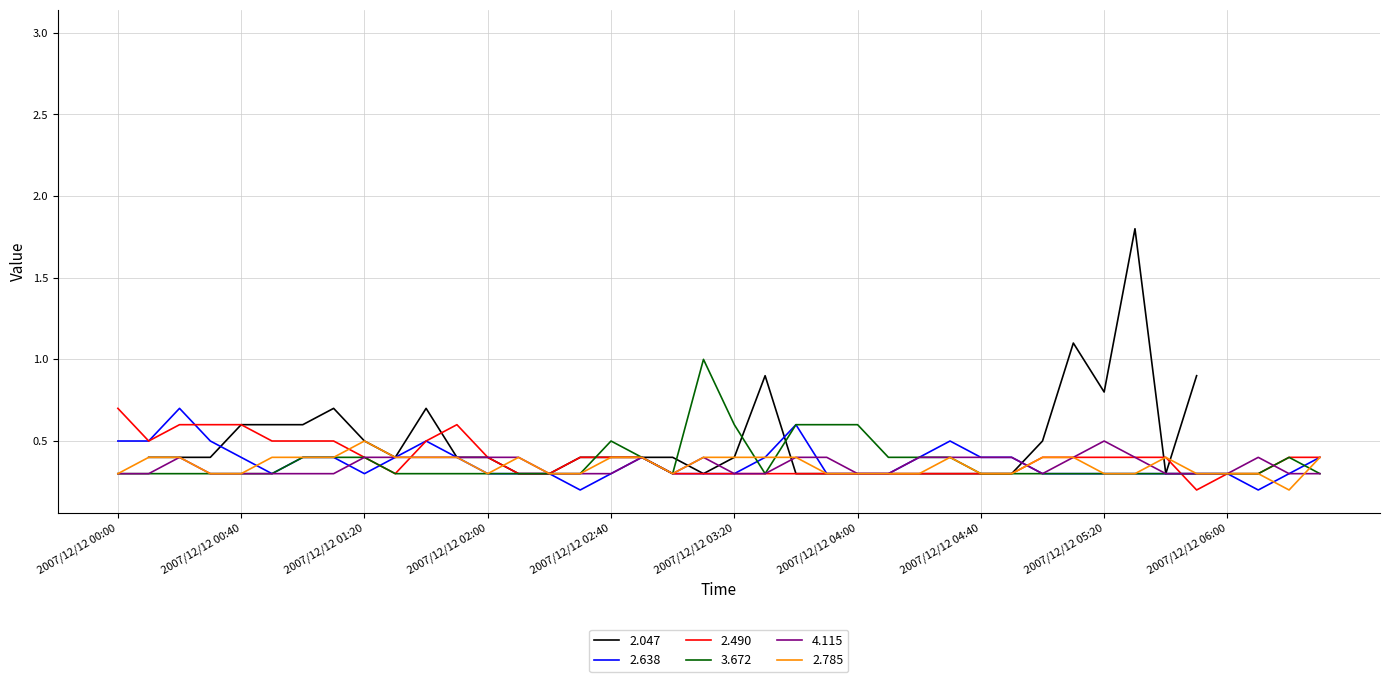

What is the maximum value for 4.115?

0.5